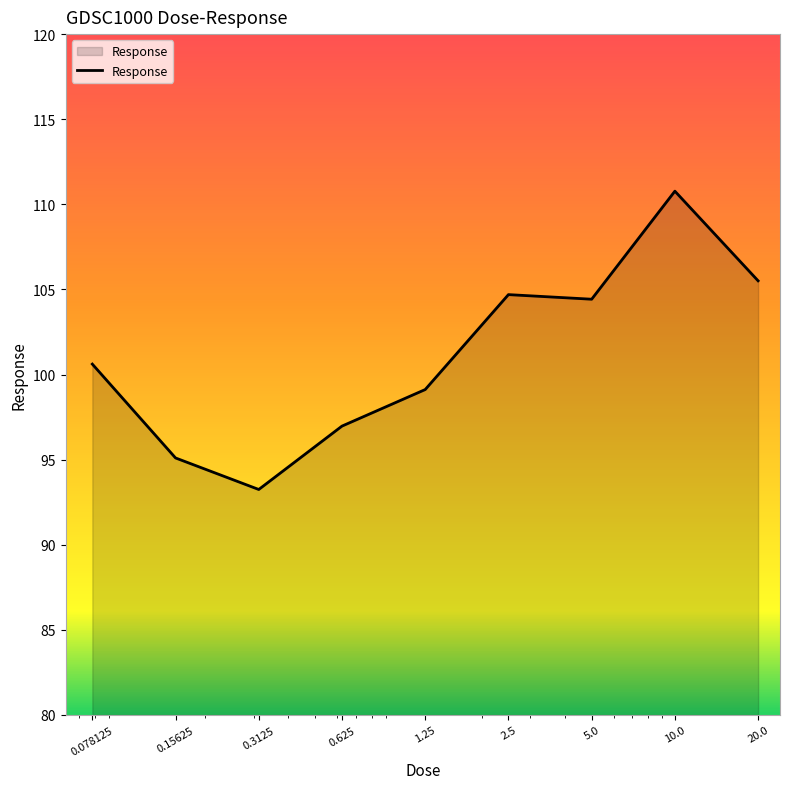

What is the difference between the maximum and minimum values?

17.5